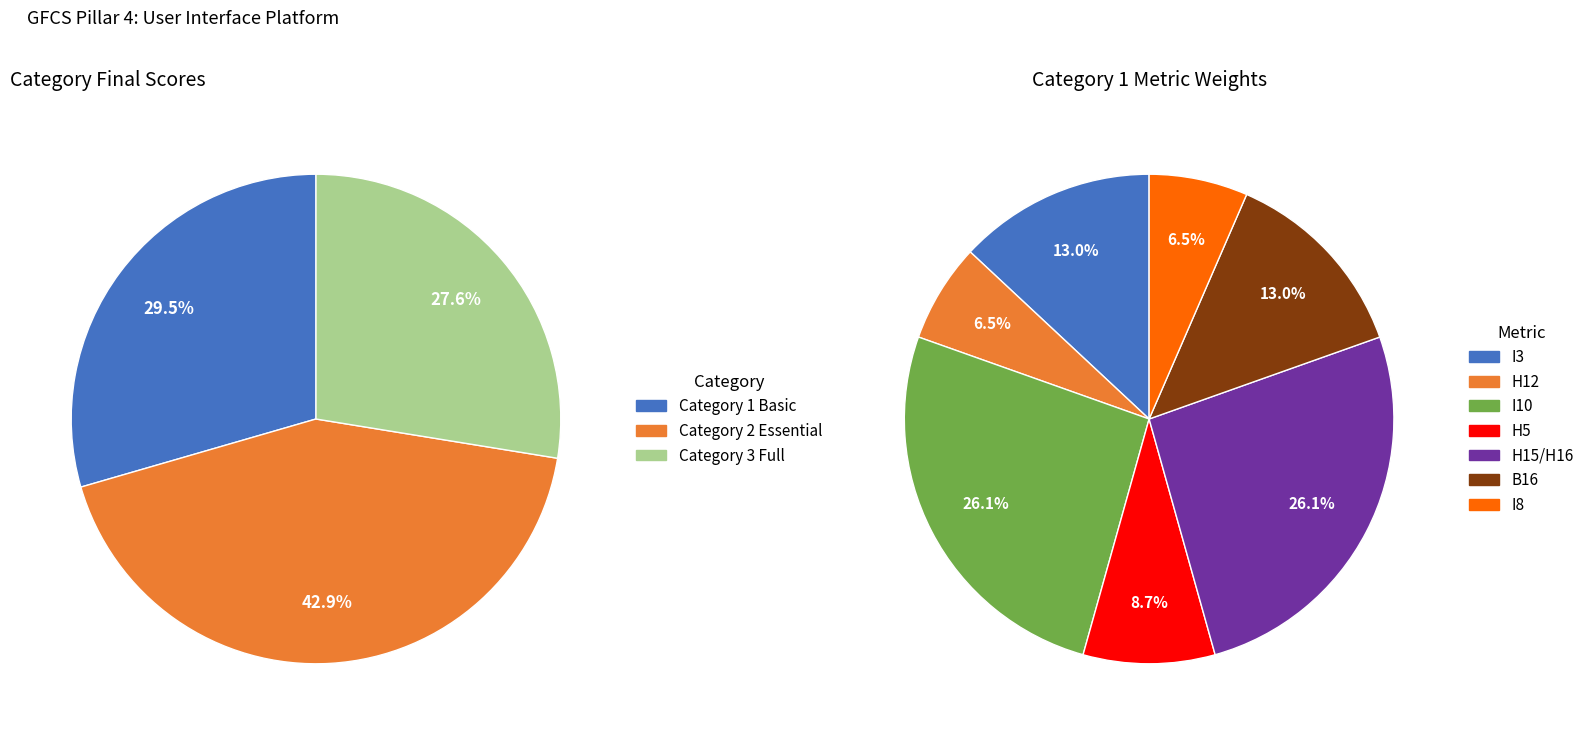

Do H5 and H15/H16 together represent more than half of the pie?

No